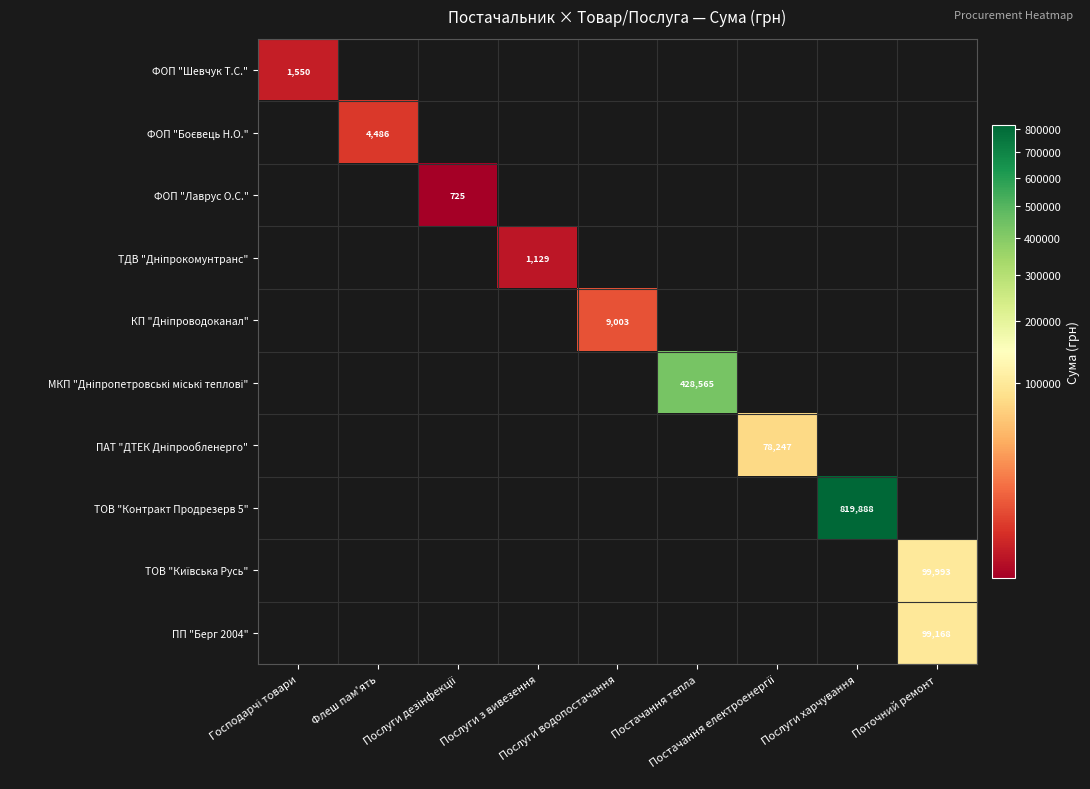

What is the total value across all series at Господарчі товари?

1550.0